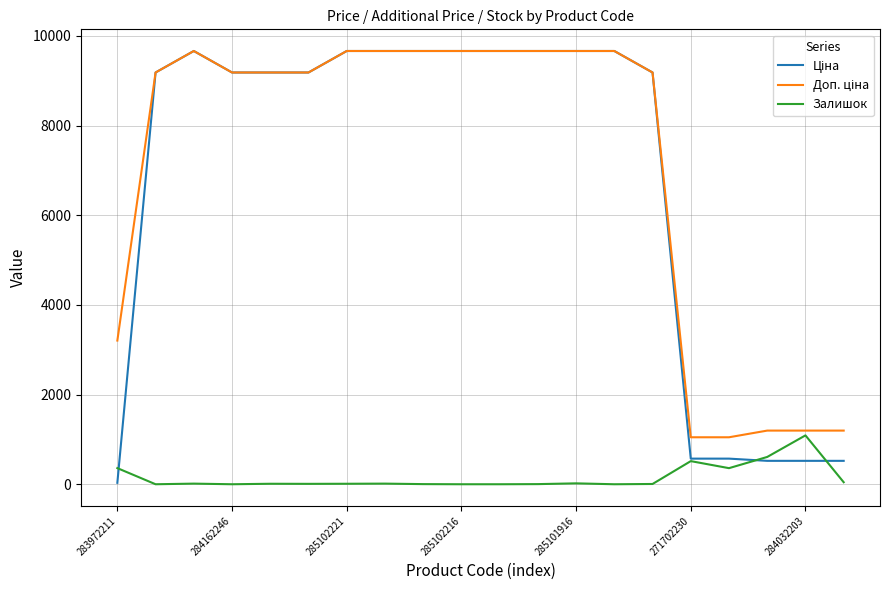

How many lines are shown in the chart?

3